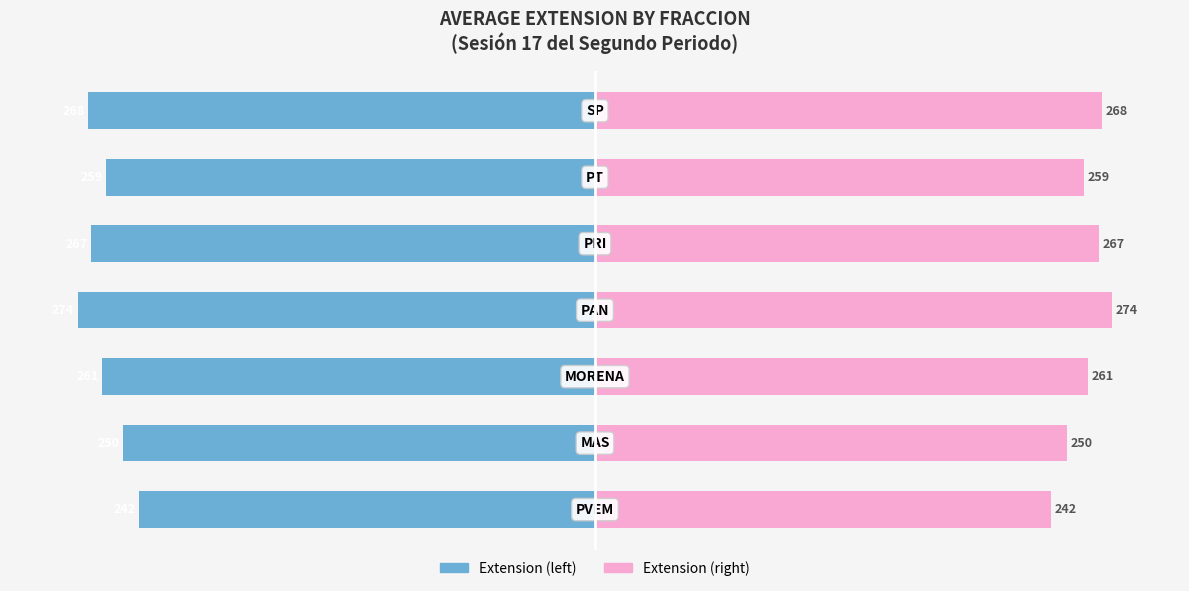

Reading left to right, what are all the values shown in this chart?

Extension (left): -241.6	-250.0	-261.0	-274.0	-267.0	-259.0	-268.5
Extension (right): 241.6	250.0	261.0	274.0	267.0	259.0	268.5